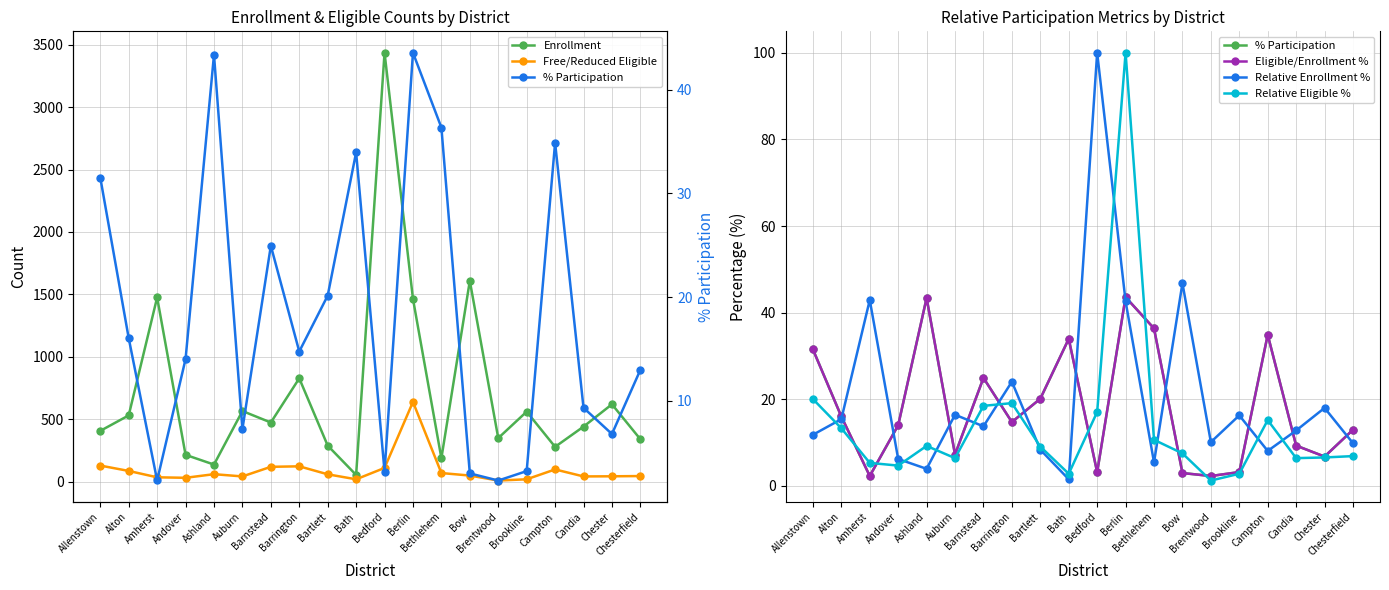

How many data points in Enrollment are less than 473?

10